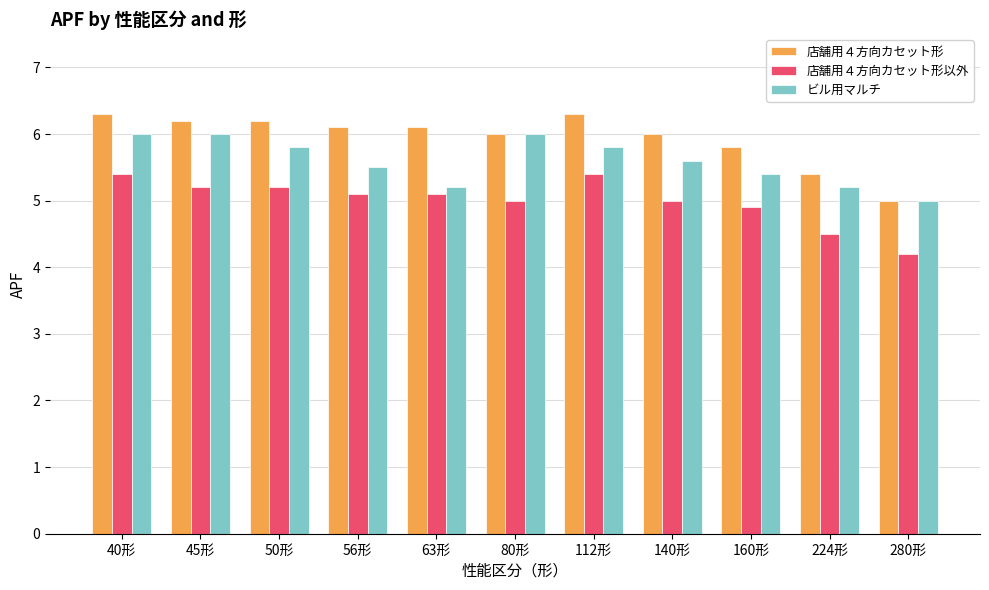

Are the bars horizontal?

No